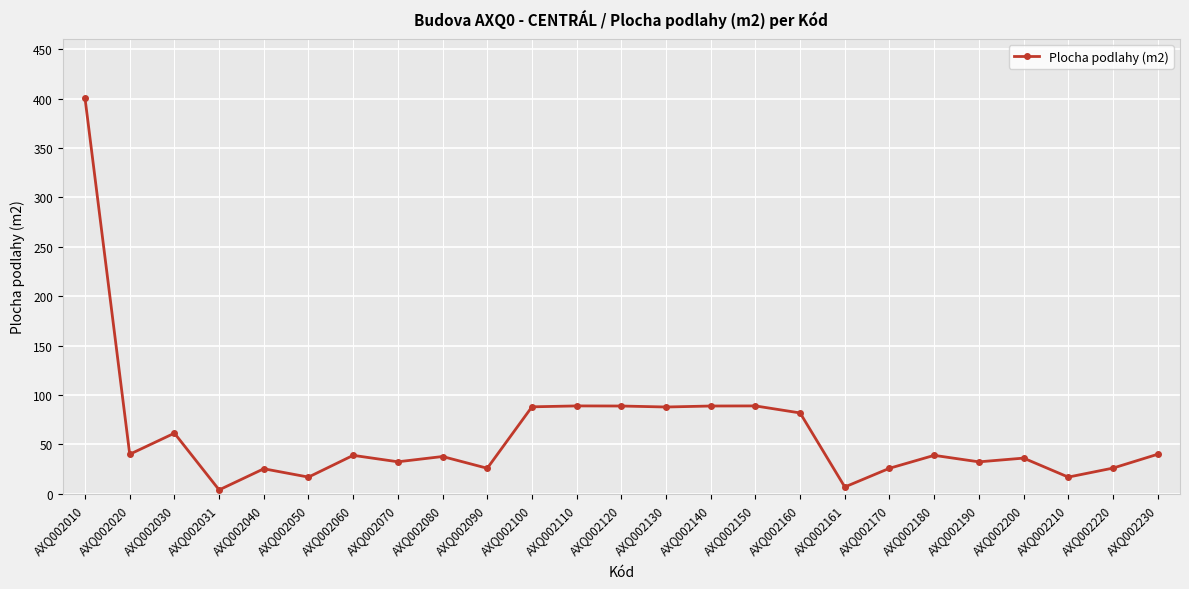

At which category does the data reach its first local valley?

AXQ002020